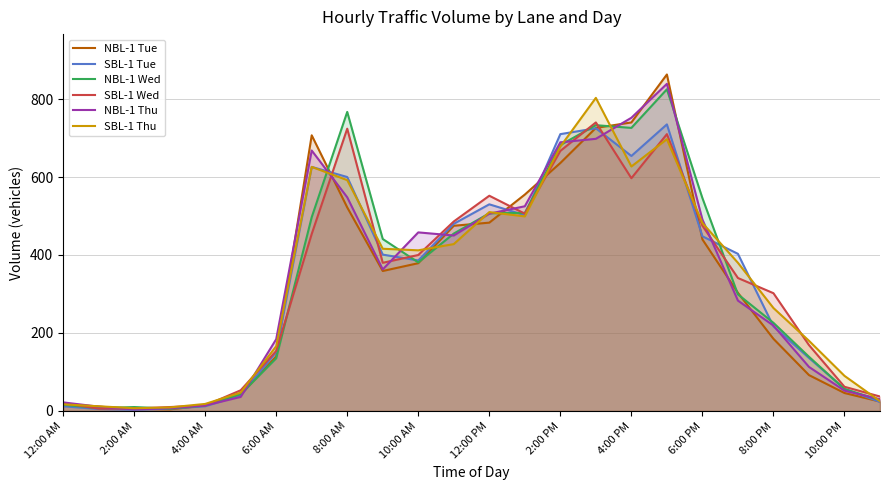

How many distinct data groups are displayed?

6